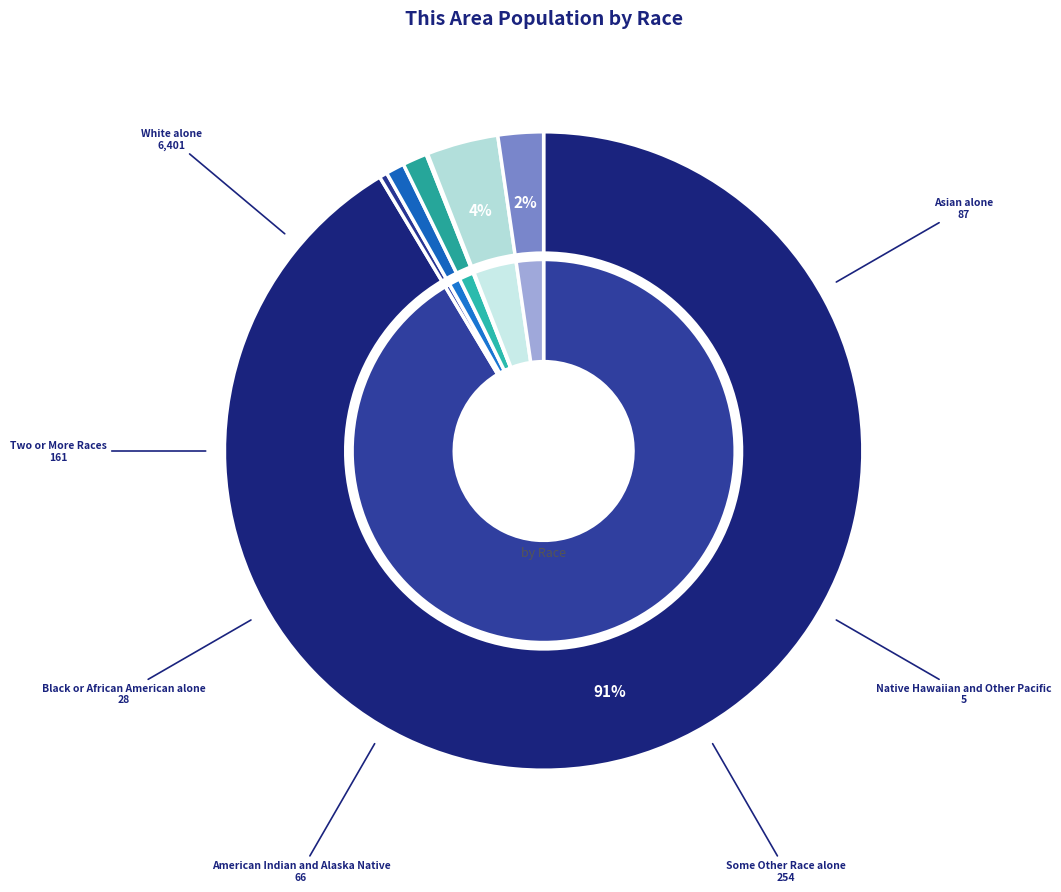

What percentage do Some Other Race alone and Asian alone together represent?

4.9%